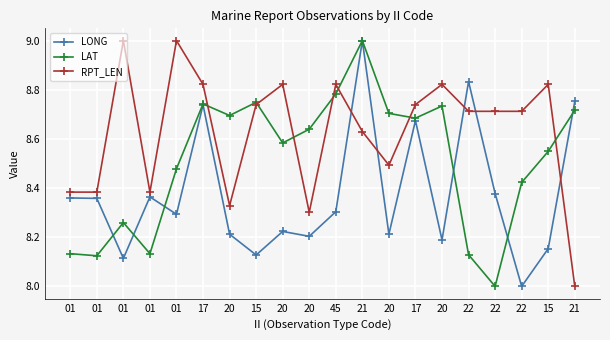

Count the number of categories in the chart.

20